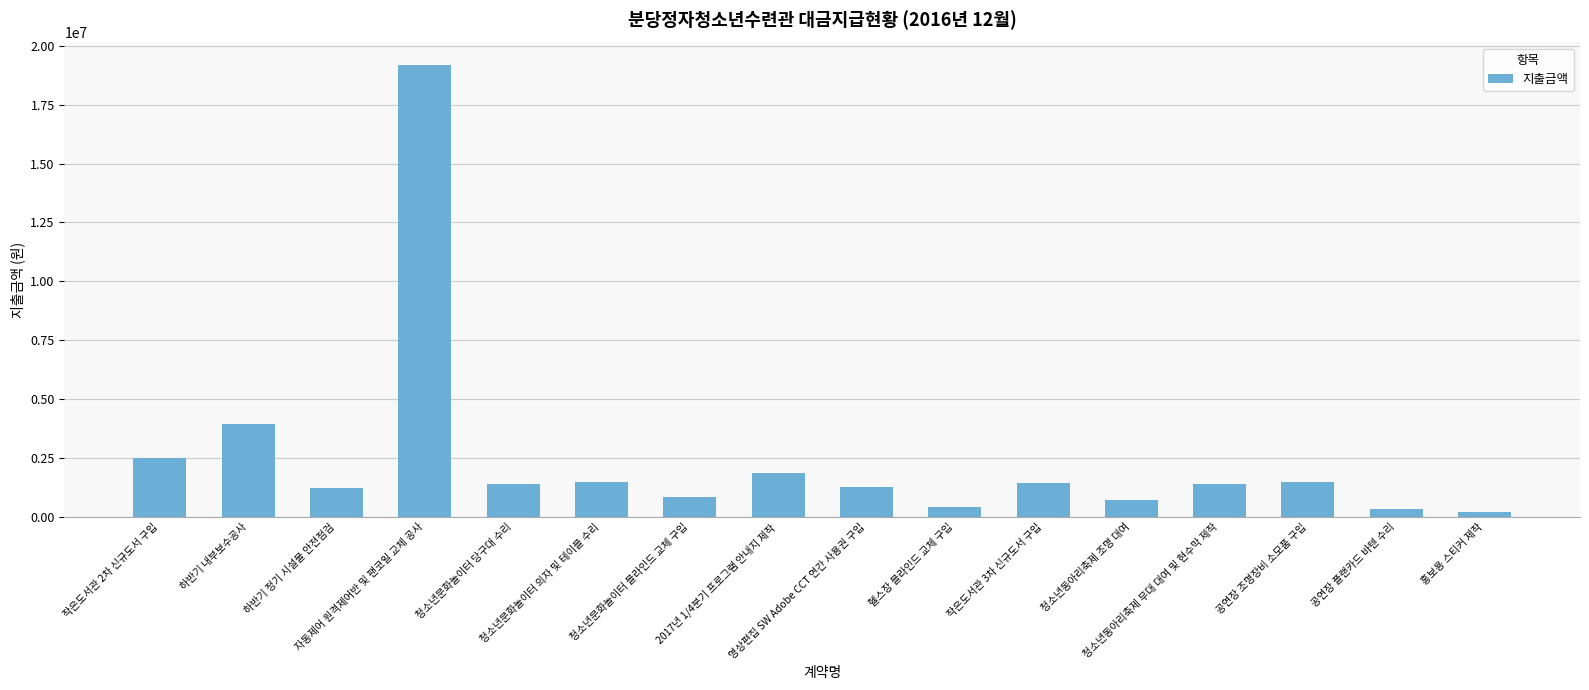

What is the difference between the maximum and minimum values?

18982000